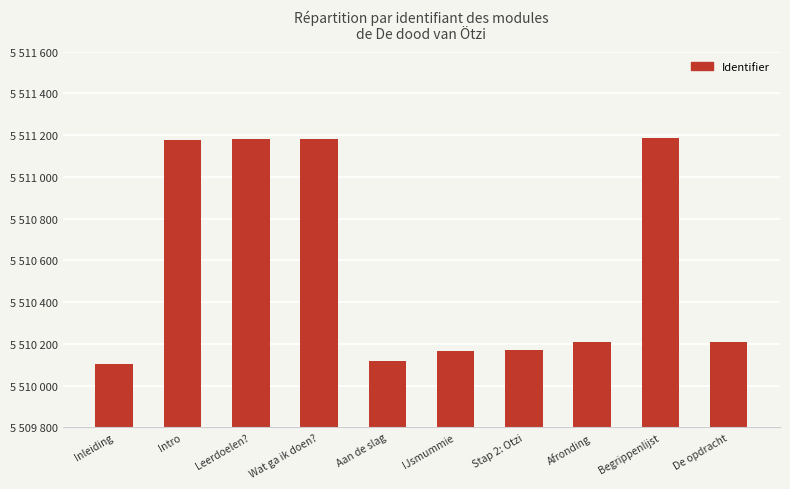

Reading left to right, list all the values displayed in this chart.

Inleiding=5510103	Intro=5511178	Leerdoelen?=5511180	Wat ga ik doen?=5511182	Aan de slag=5510118	IJsmummie=5510168	Stap 2: Otzi=5510172	Afronding=5510209	Begrippenlijst=5511185	De opdracht=5510210